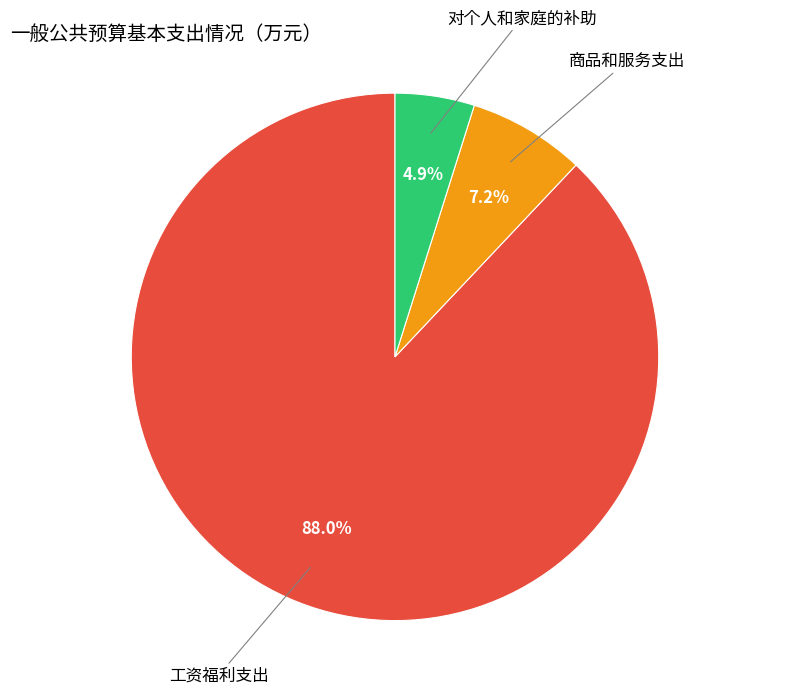

Count the number of slices in the pie.

3